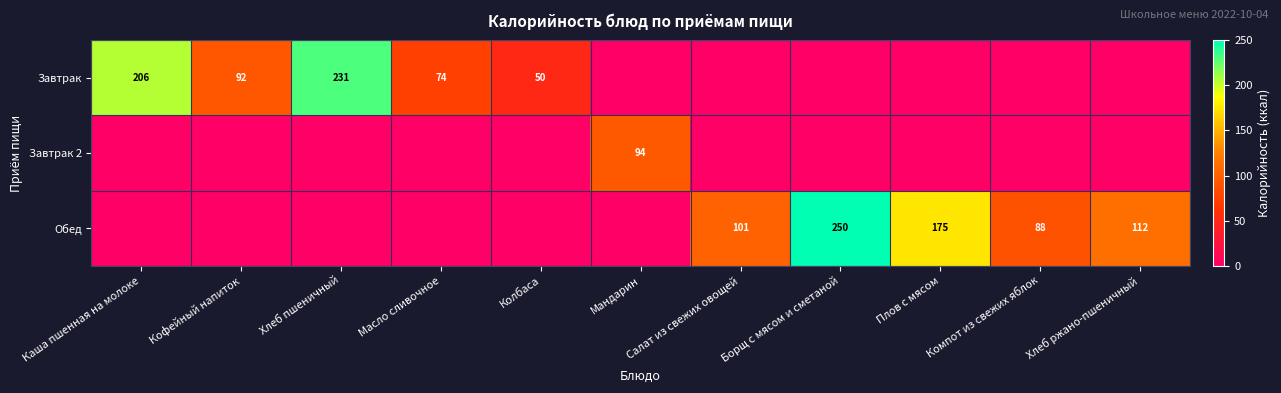

True or false: Завтрак has a value of 106 at Хлеб пшеничный.

False